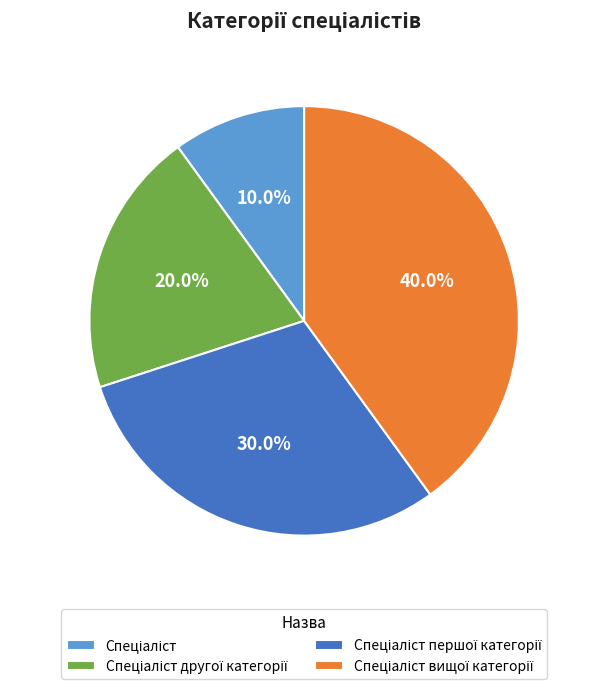

Is there any slice that represents more than half of the pie?

No